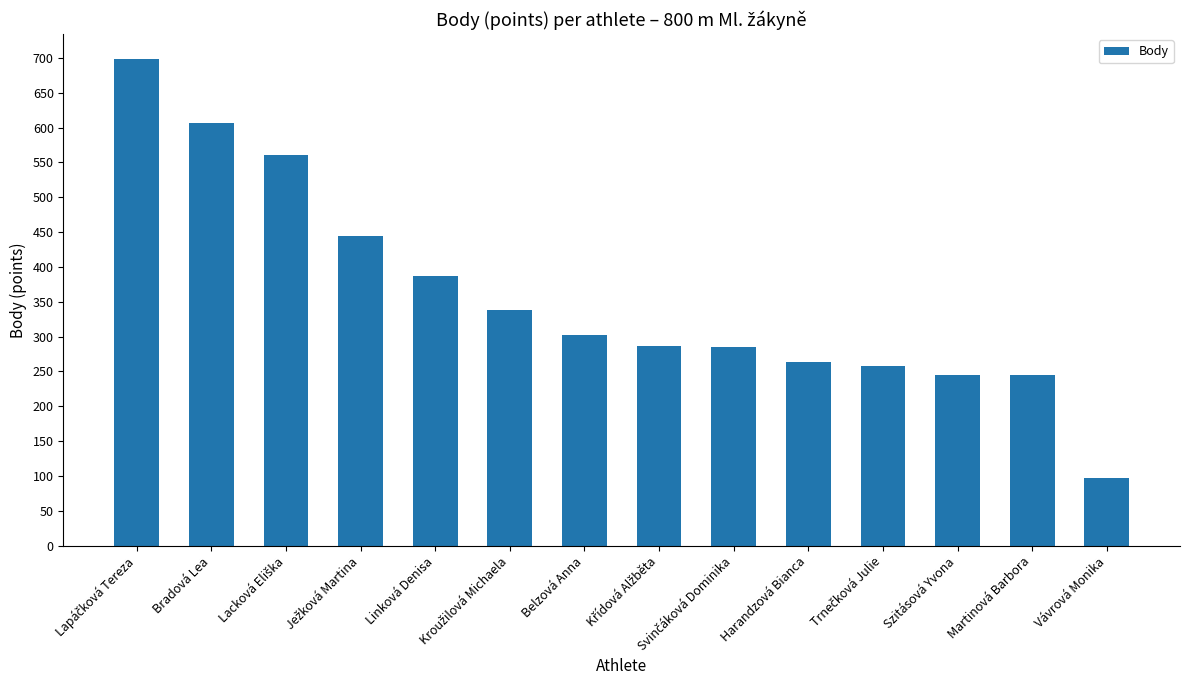

The value at Linková Denisa is 136. True or false?

False